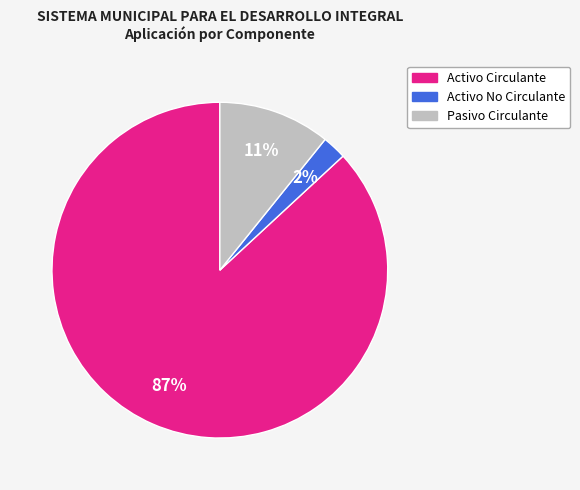

To the nearest percent, what percentage of the pie is Activo No Circulante?

2%